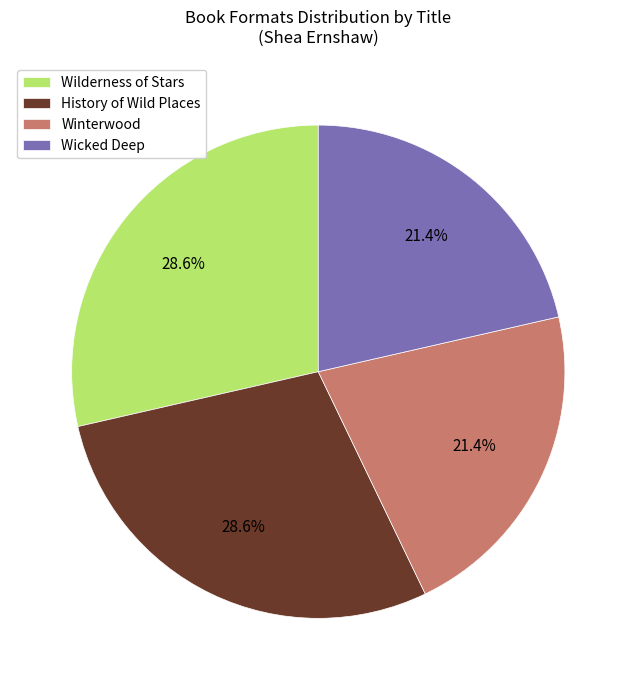

To the nearest percent, what percentage of the pie is Wilderness of Stars?

29%